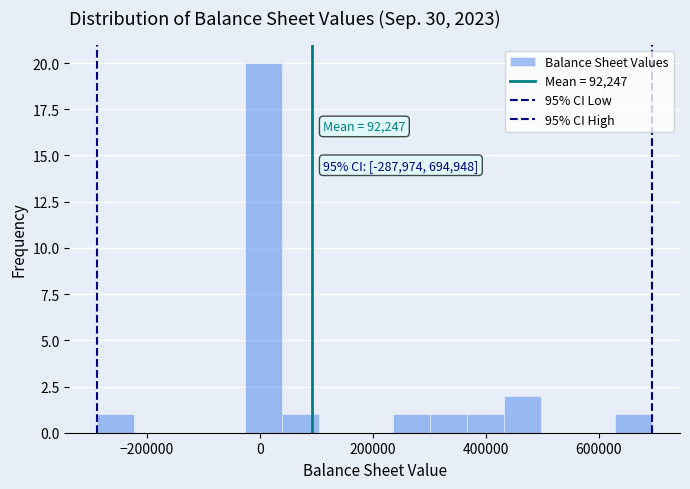

Around what value on the x-axis is the tallest bar? Give the approximate position of its centre, as read against the axis.

0